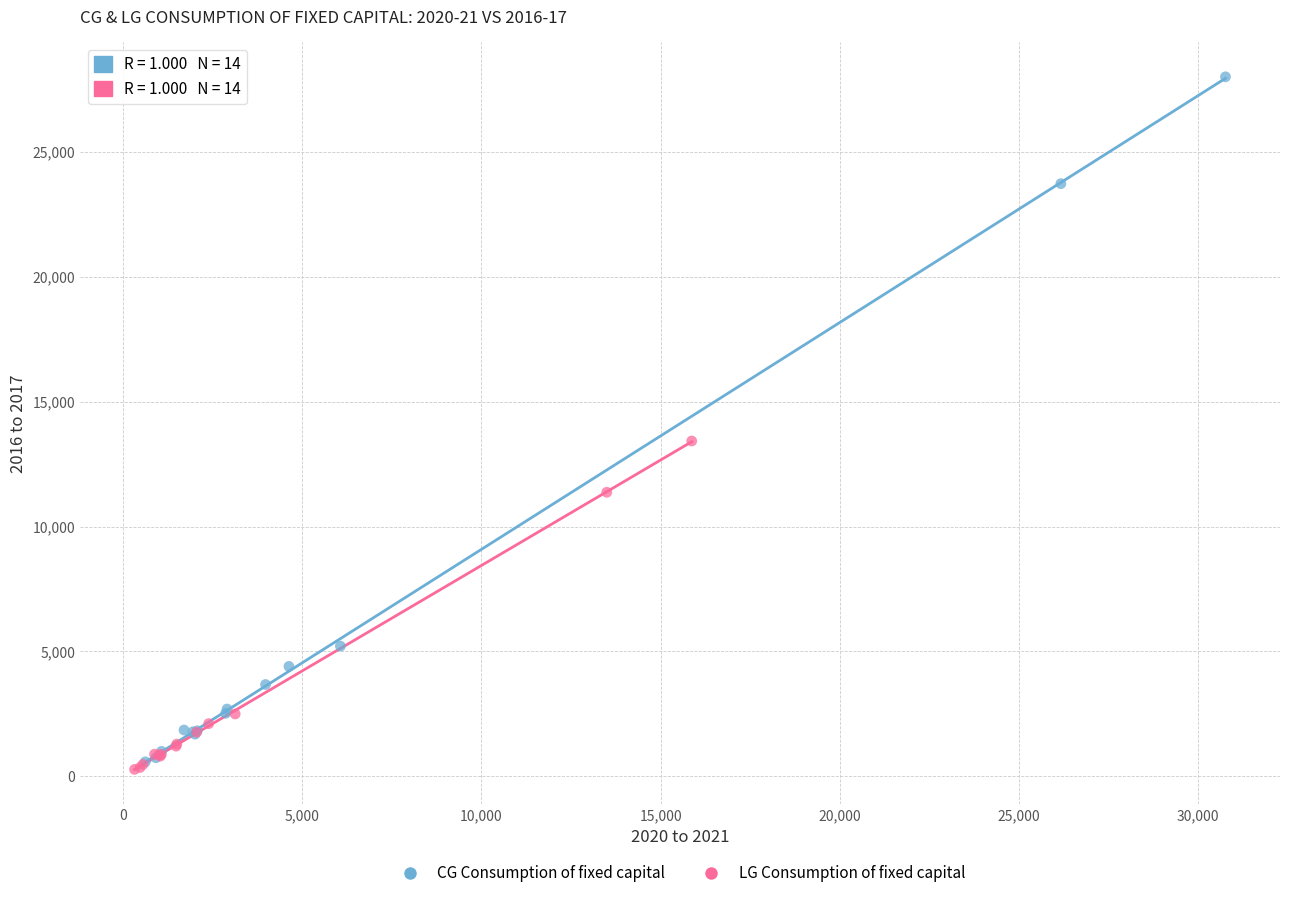

Which series reaches the maximum Y coordinate?

CG Consumption of fixed capital